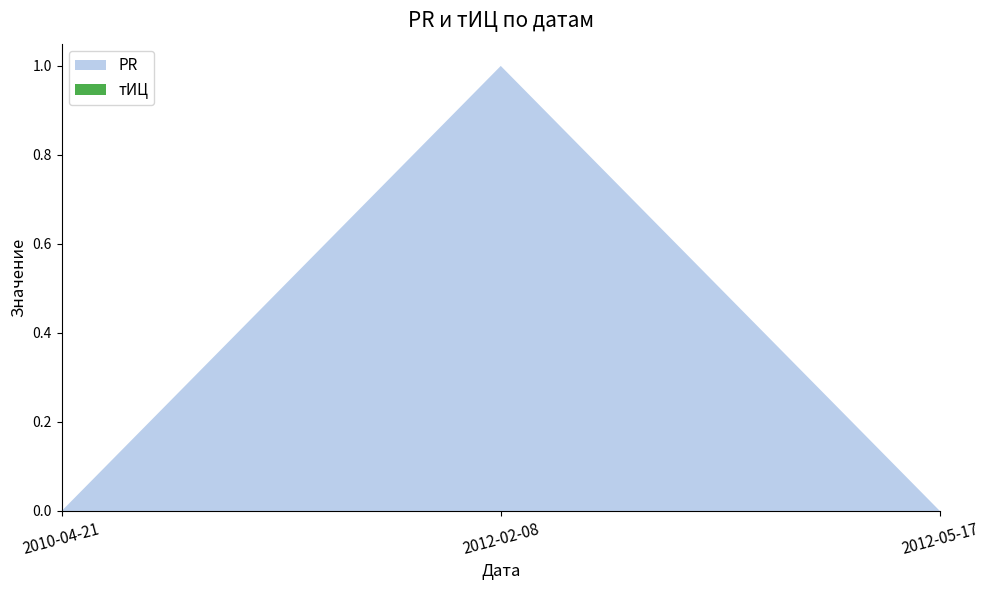

Reading left to right, extract all data points from this chart.

PR: 0	1	0
тИЦ: 0	0	0